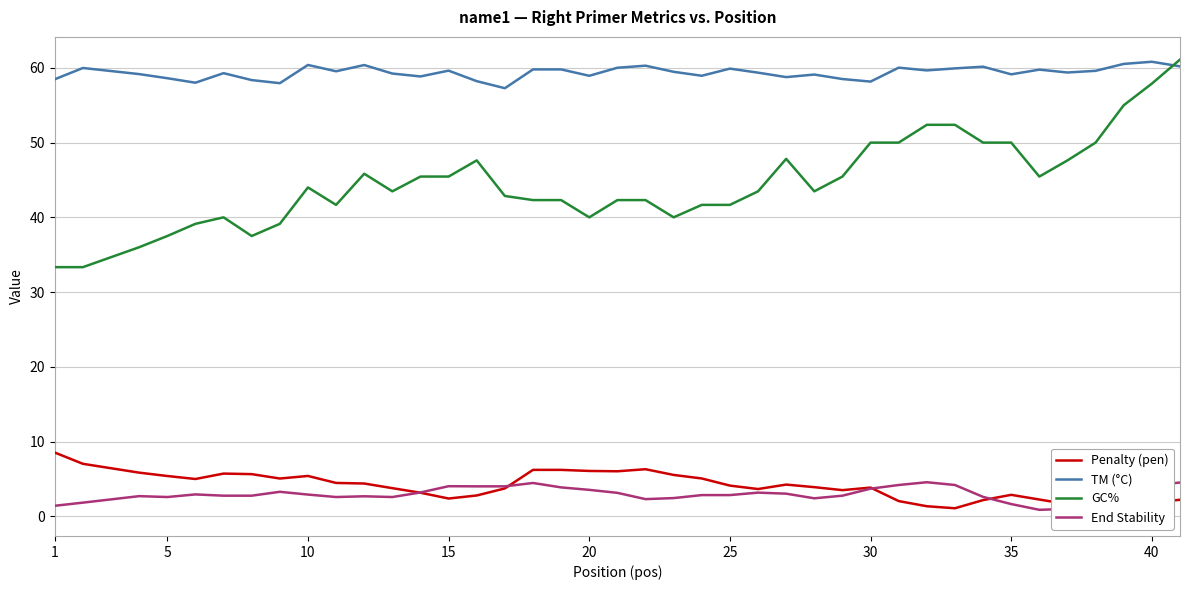

Reading left to right, transcribe all the data shown in this chart.

Penalty (pen): 8.5	7.0	5.8	5.4	5.0	5.7	5.6	5.0	5.4	4.5	4.4	3.8	3.1	2.4	2.8	3.7	6.2	6.2	6.1	6.0	6.3	5.5	5.1	4.1	3.6	4.2	3.9	3.5	3.8	2.0	1.3	1.1	2.2	2.9	2.2	1.6	0.4	0.5	1.8	2.2
TM (°C): 58.5	60.0	59.2	58.6	58.0	59.3	58.4	58.0	60.4	59.5	60.4	59.2	58.9	59.6	58.2	57.3	59.8	59.8	58.9	60.0	60.3	59.5	58.9	59.9	59.4	58.8	59.1	58.5	58.2	60.0	59.7	59.9	60.2	59.1	59.8	59.4	59.6	60.5	60.8	60.2
GC%: 33.3	33.3	36.0	37.5	39.1	40.0	37.5	39.1	44.0	41.7	45.8	43.5	45.5	45.5	47.6	42.9	42.3	42.3	40.0	42.3	42.3	40.0	41.7	41.7	43.5	47.8	43.5	45.5	50.0	50.0	52.4	52.4	50.0	50.0	45.5	47.6	50.0	55.0	57.9	61.1
End Stability: 1.4	1.8	2.7	2.6	2.9	2.8	2.8	3.3	2.9	2.6	2.7	2.6	3.2	4.0	4.0	4.0	4.5	3.9	3.5	3.1	2.3	2.4	2.8	2.8	3.2	3.0	2.4	2.8	3.7	4.2	4.5	4.2	2.6	1.6	0.9	1.0	1.9	2.9	4.1	4.5